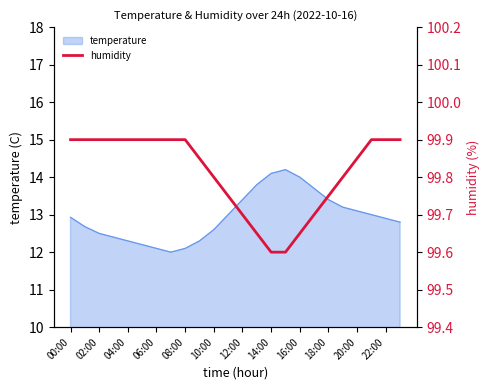

What is the maximum value for temperature?

14.2